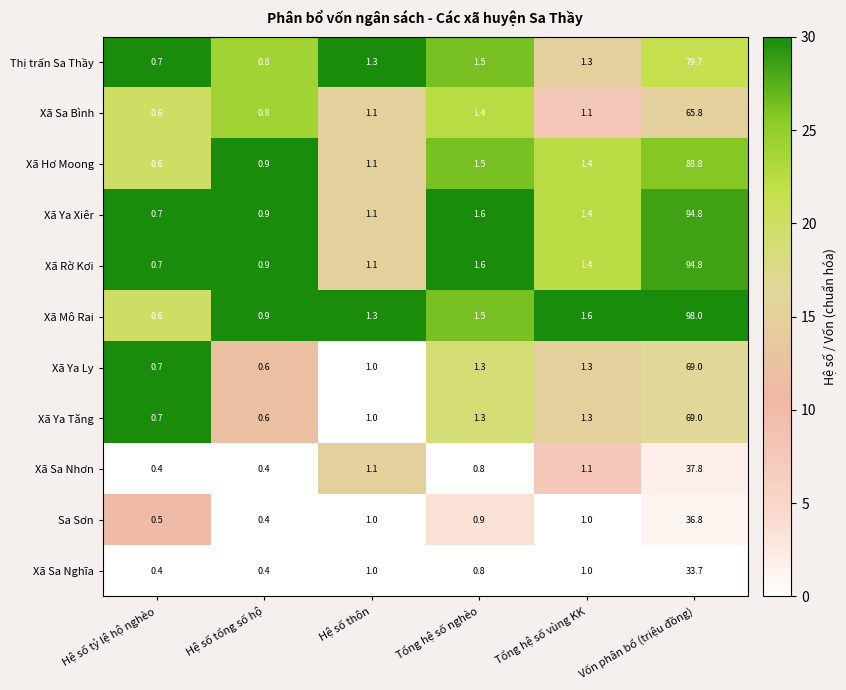

Is it true that Thị trấn Sa Thầy equals 2.0 at Hệ số thôn?

False